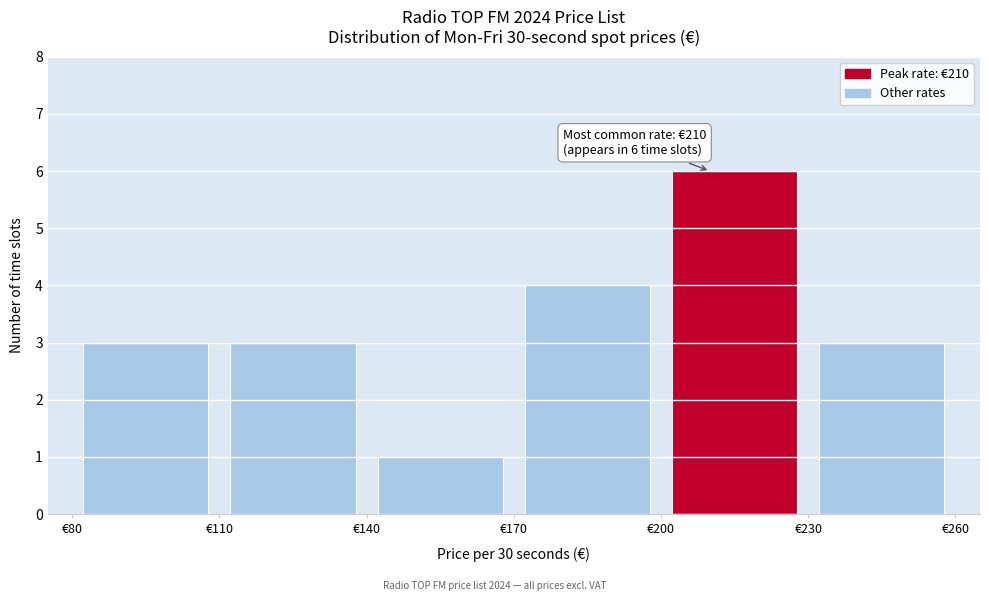

Over which range of the x-axis is the bar tallest?

200 to 230